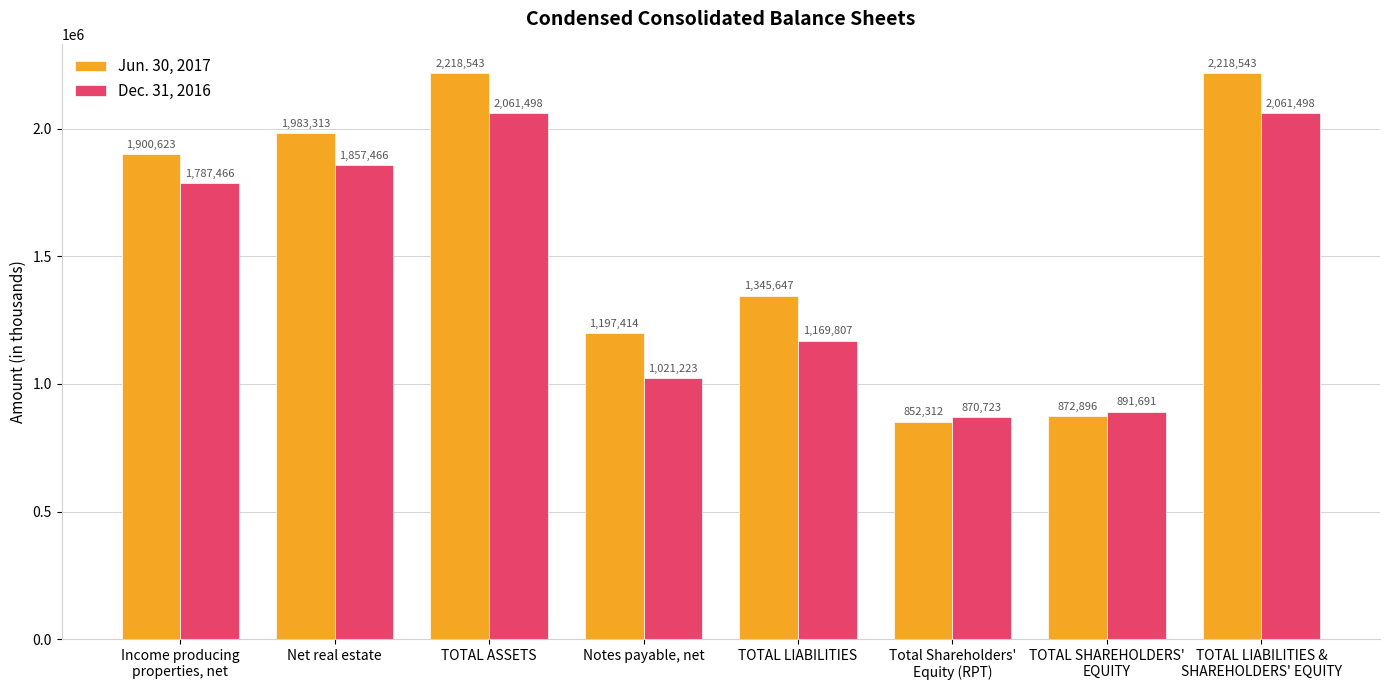

What is the total value across all series at Net real estate?

3840779